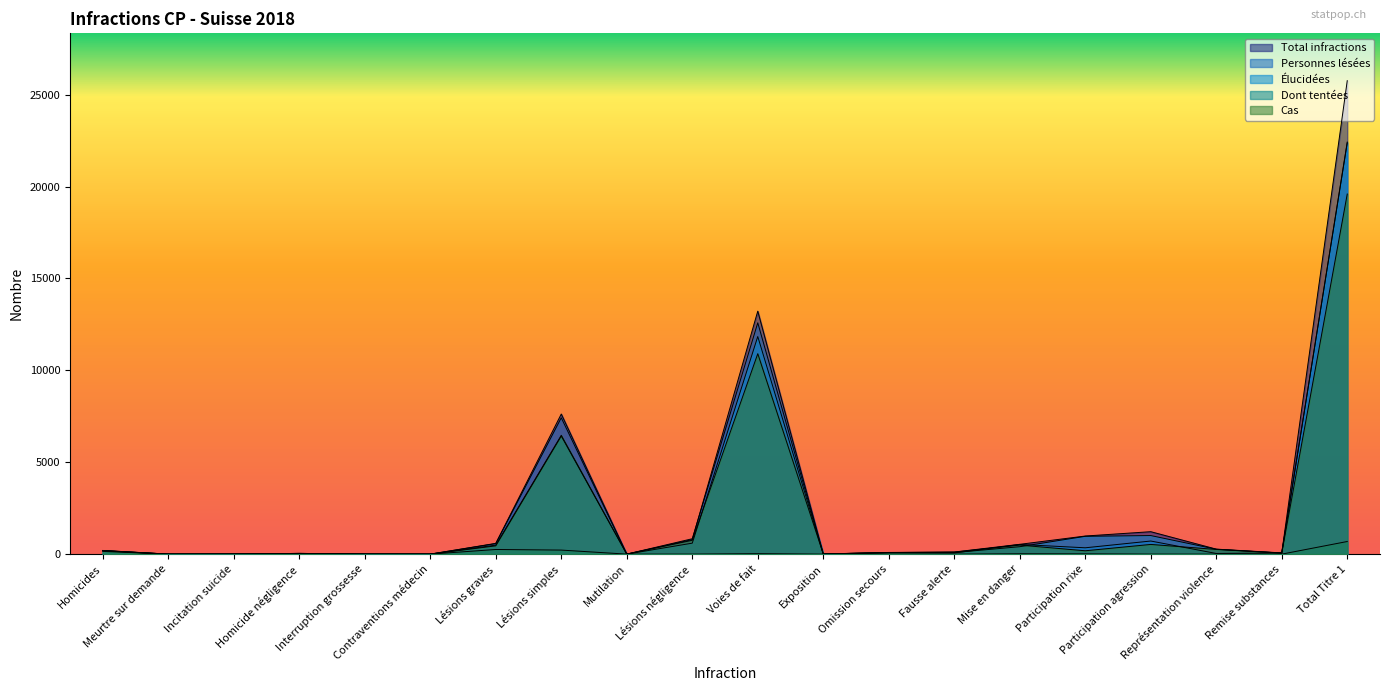

At which category is the sum across all series the highest?

Total Titre 1